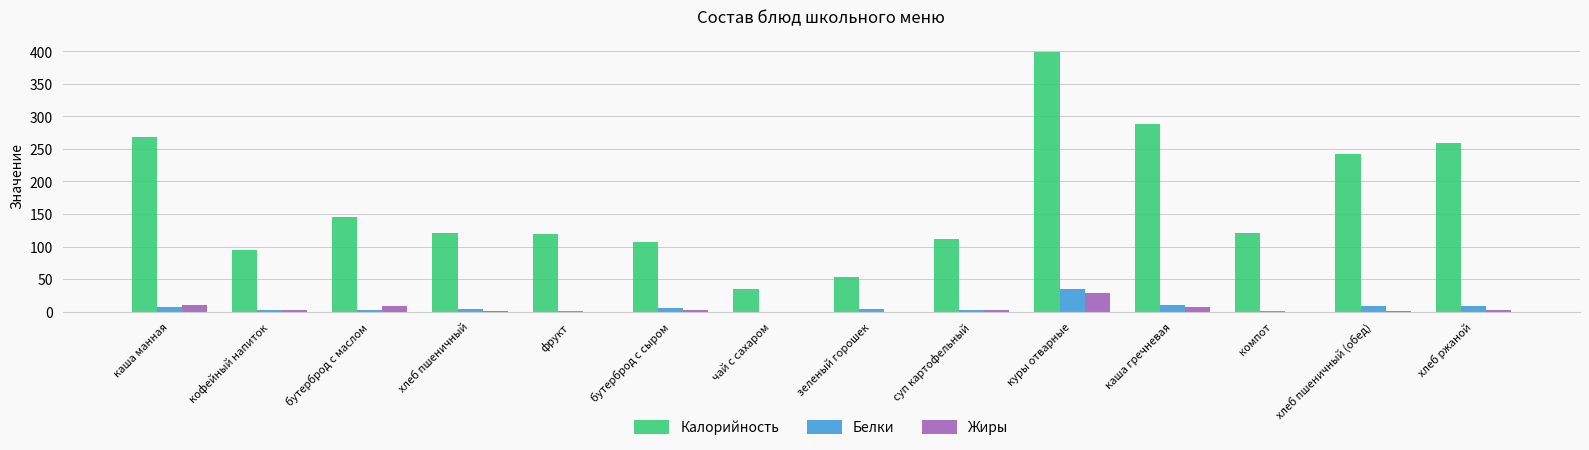

What is the difference between the Жиры values at куры отварные and чай с сахаром?

28.9